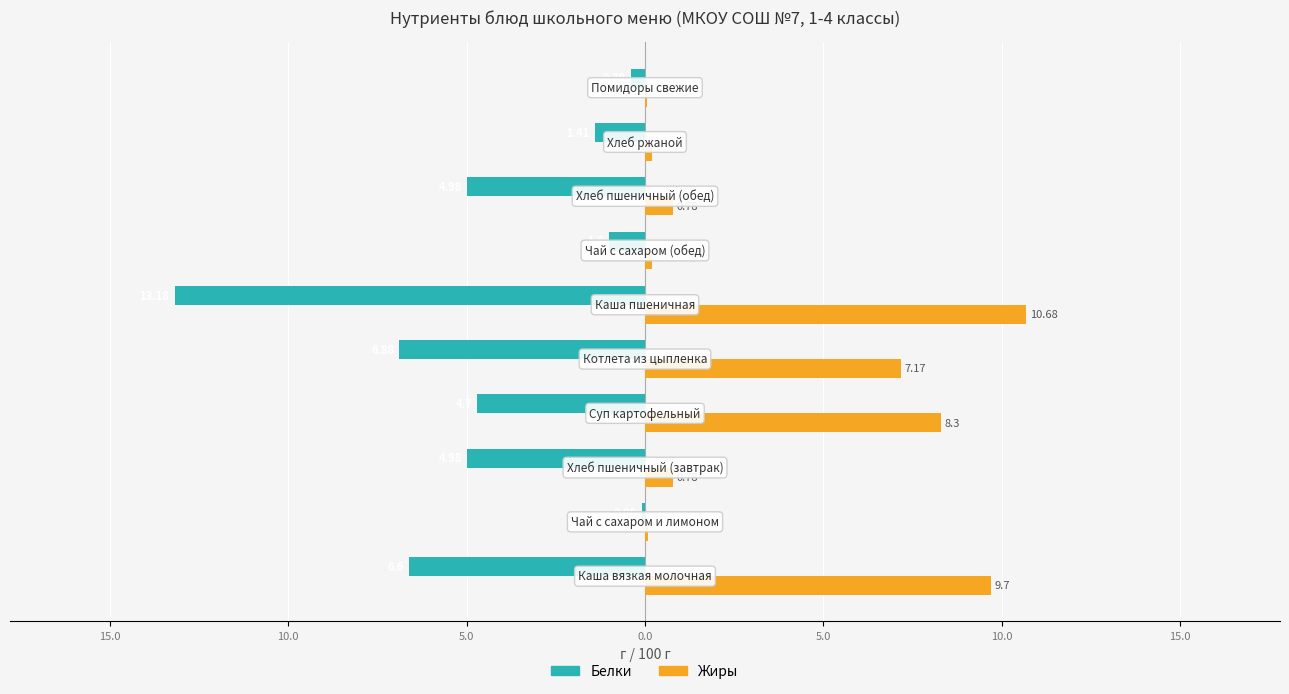

Which series has the widest spread of values?

Белки